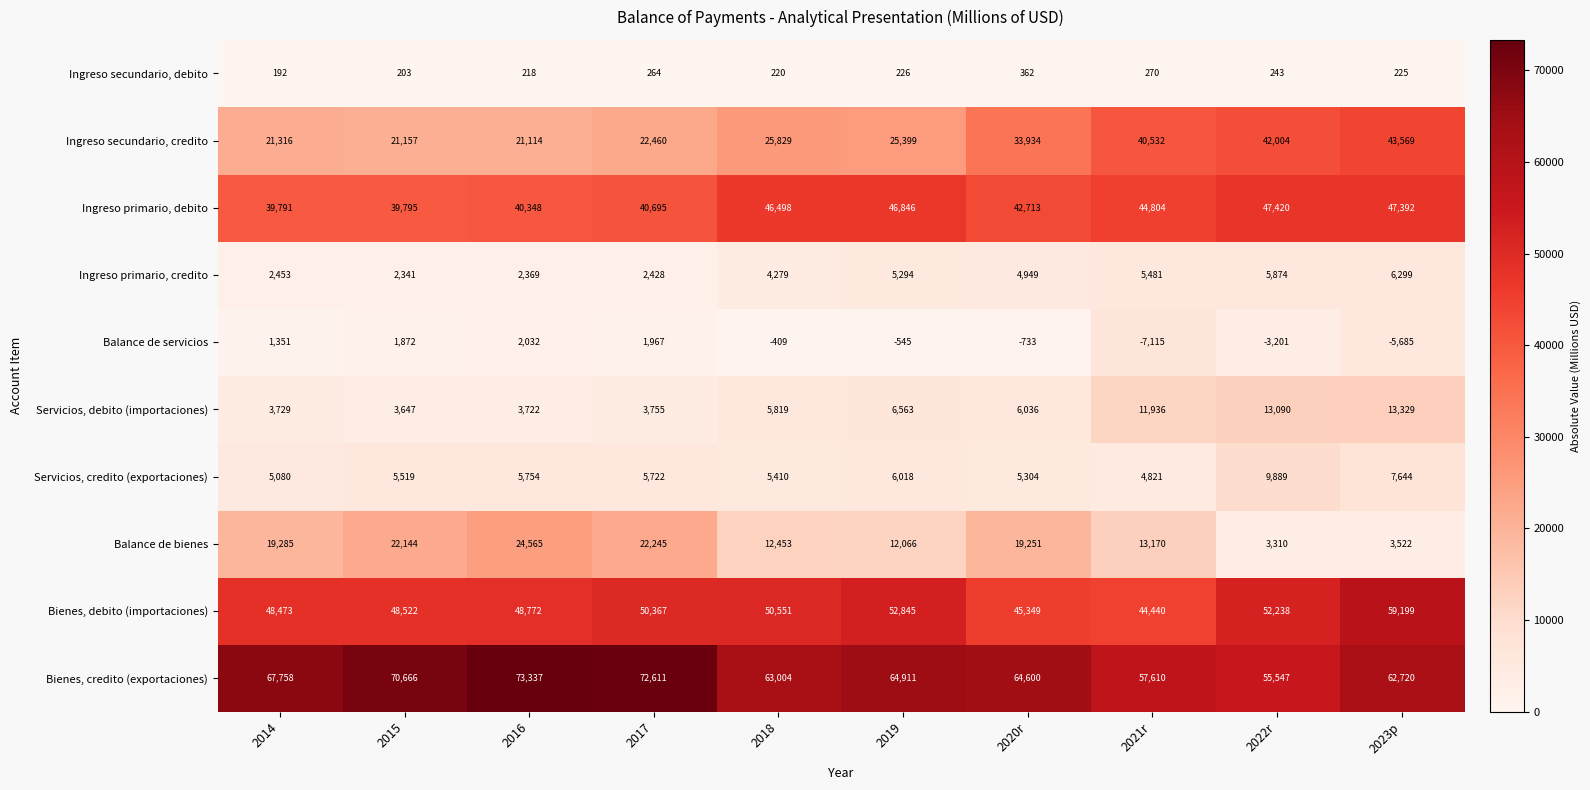

What is the difference between the maximum and minimum values in the Ingreso secundario, debito series?

170